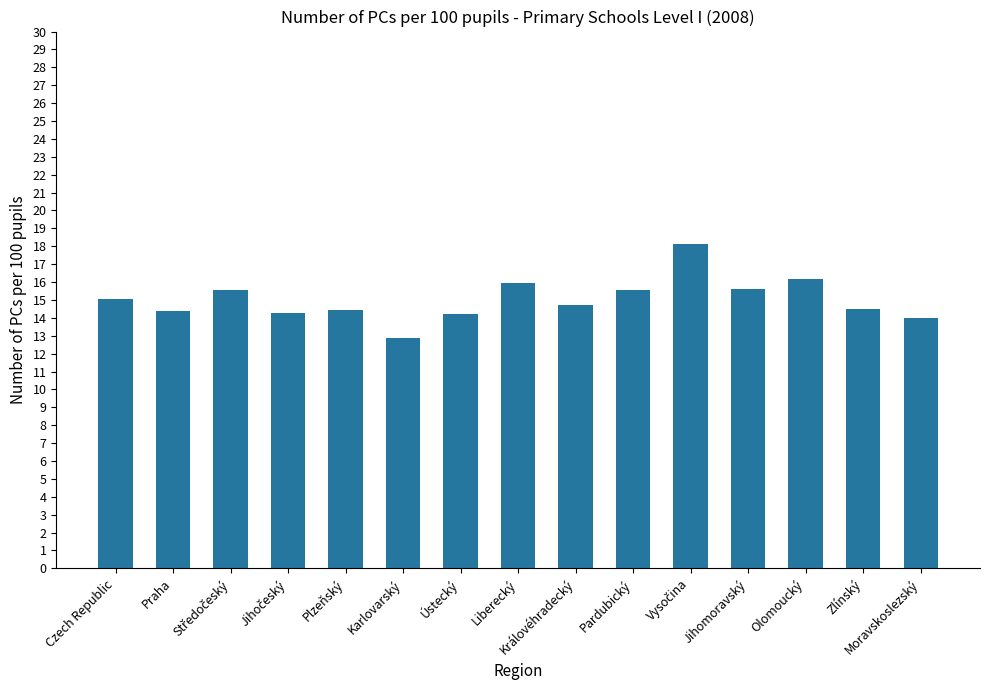

What is the label of the 11th bar from the right?

Plzeňský